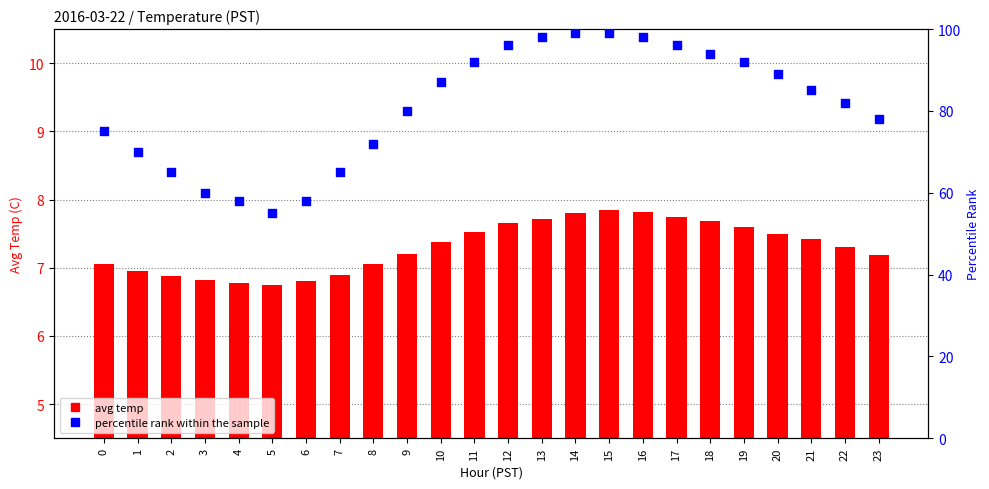

Which series reaches the maximum Y coordinate?

percentile rank within the sample